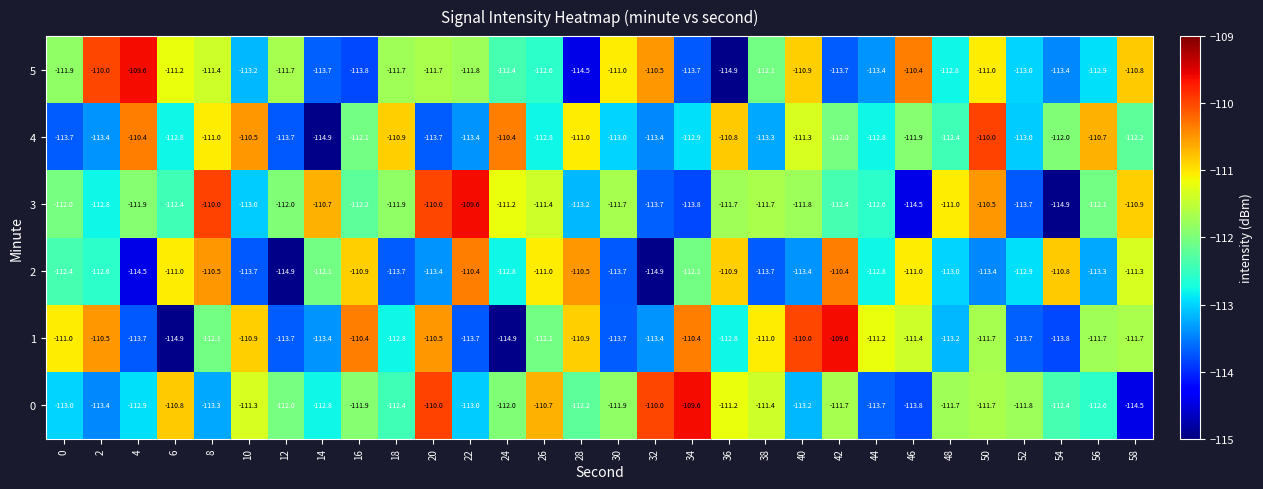

What is the spread (max minus min) of values at 10?

3.2